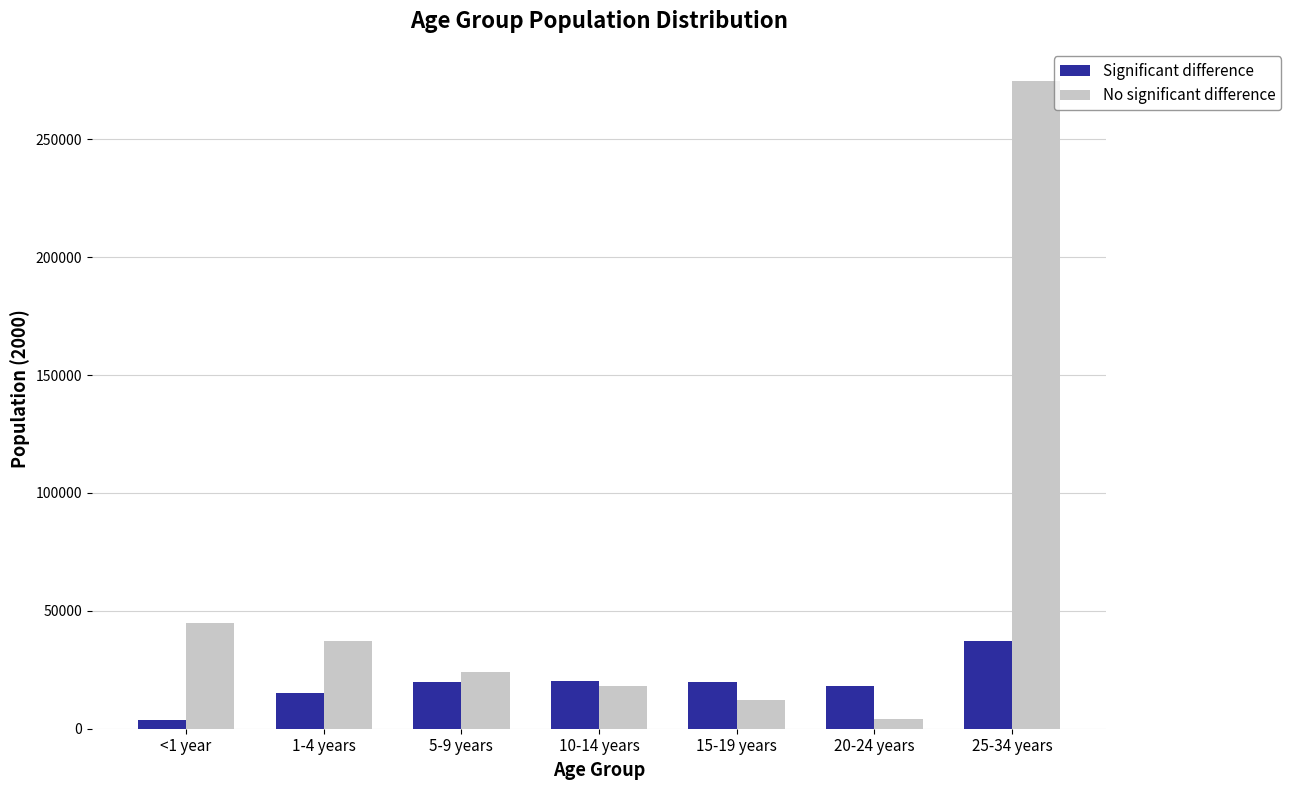

The No significant difference series shows 56046 at 1-4 years. True or false?

False